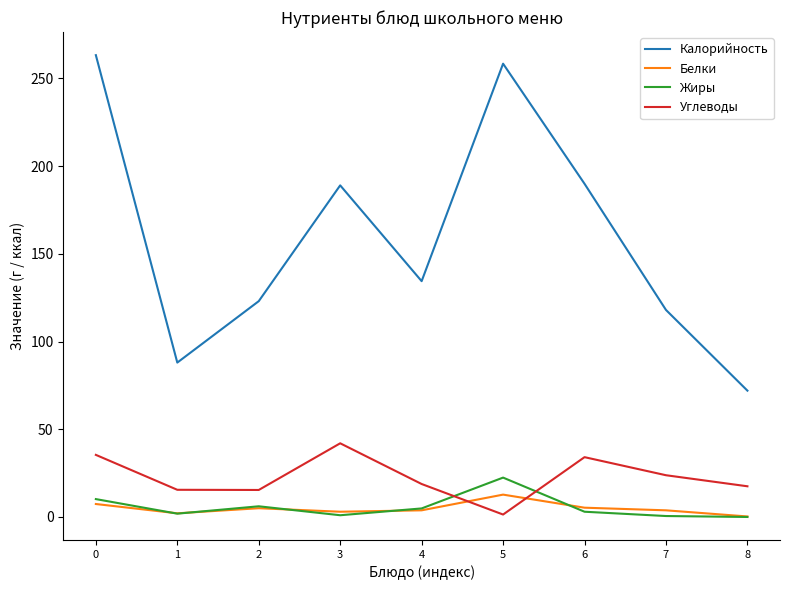

True or false: Калорийность and Углеводы intersect in this chart.

False